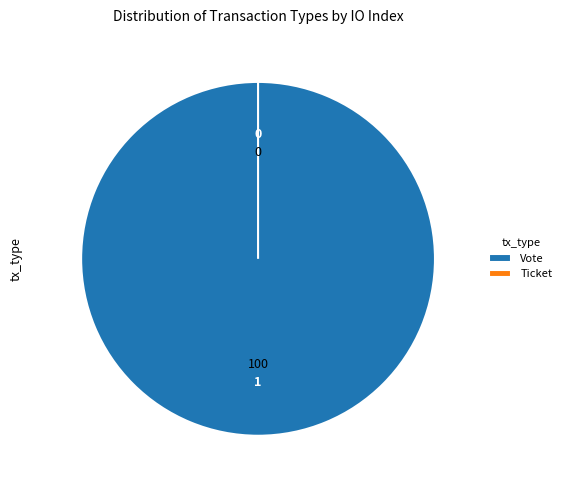

Is it true that Ticket (tx) is 8% of the pie?

False